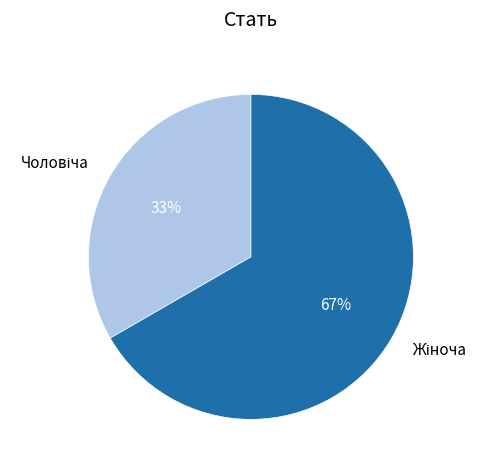

To the nearest percent, what is the average slice percentage?

50%